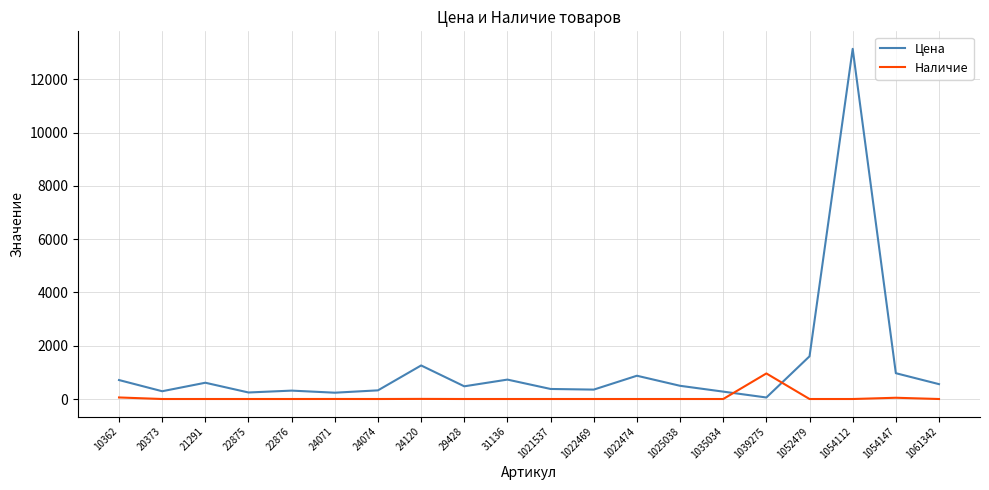

At how many categories does at least one series exceed 9688?

1